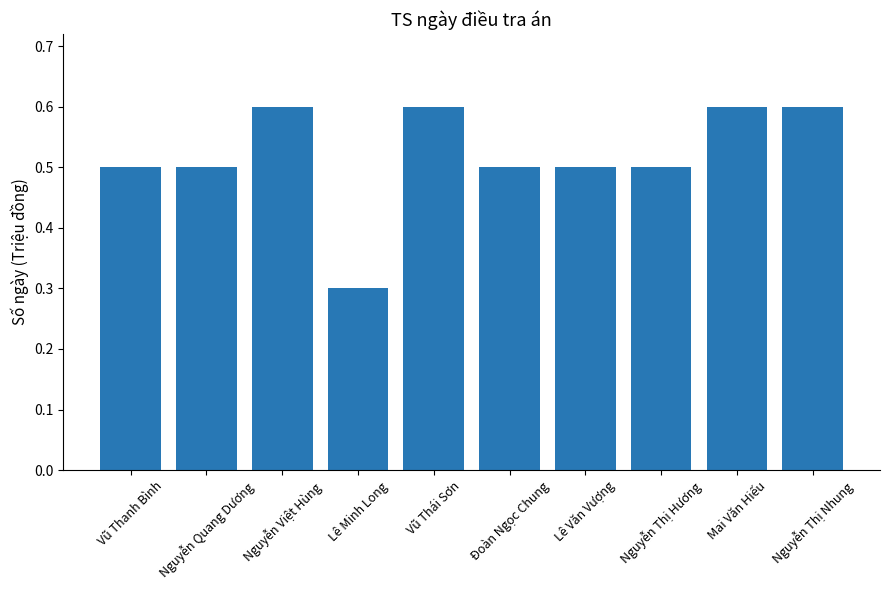

True or false: the data shows 0.2 at Mai Văn Hiếu.

False